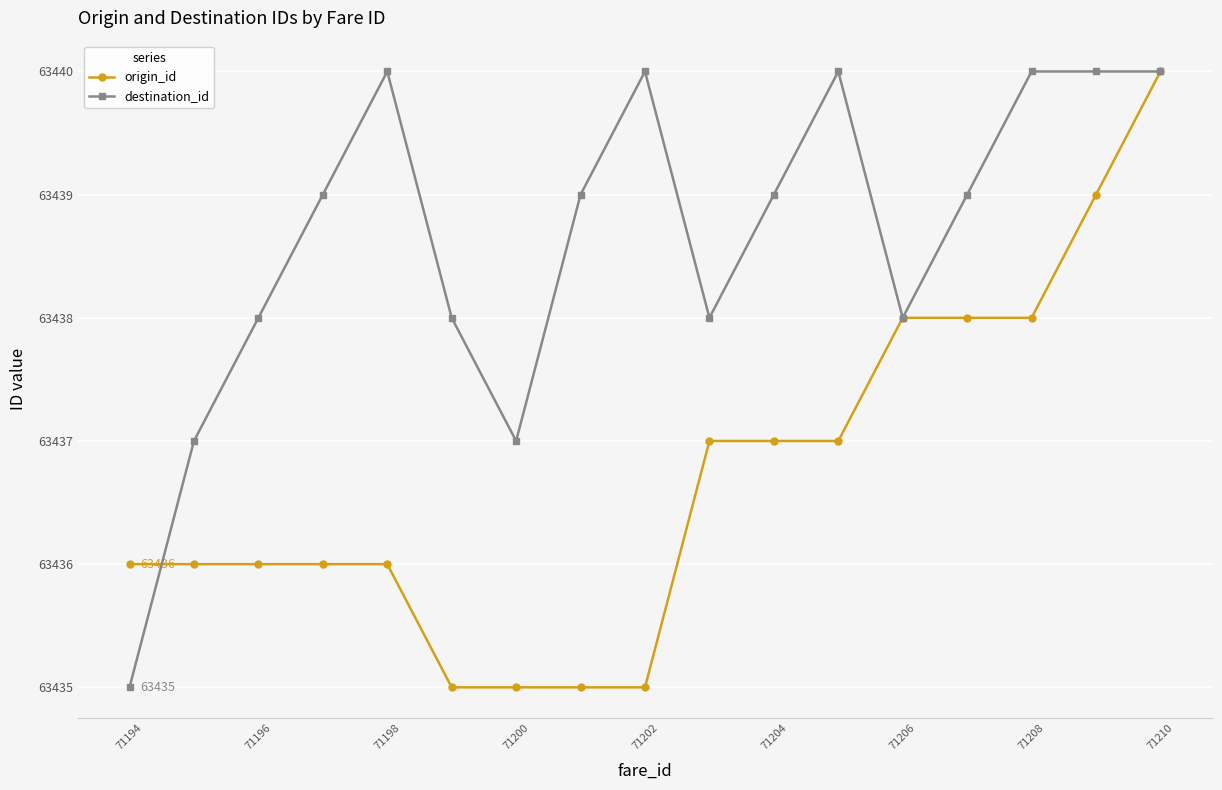

The destination_id series shows 101274 at 71210. True or false?

False